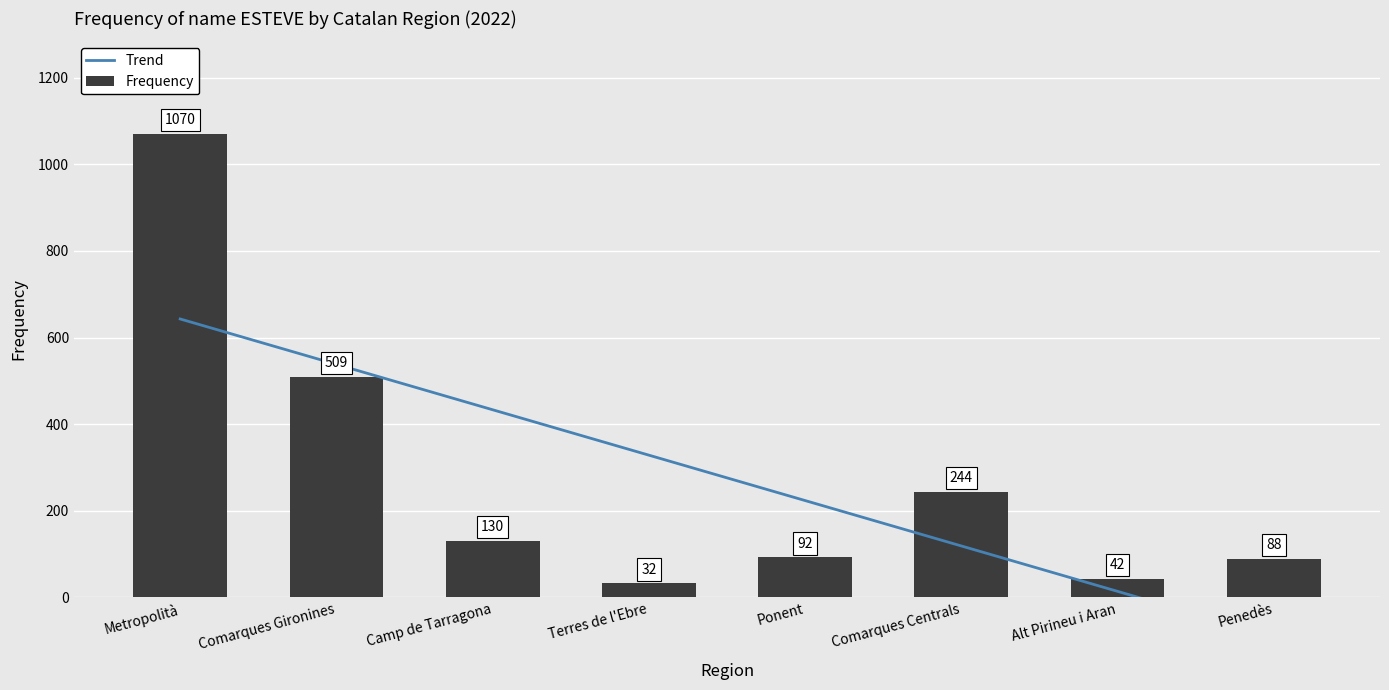

Rank the categories by value from highest to lowest.

Metropolità, Comarques Gironines, Comarques Centrals, Camp de Tarragona, Ponent, Penedès, Alt Pirineu i Aran, Terres de l'Ebre